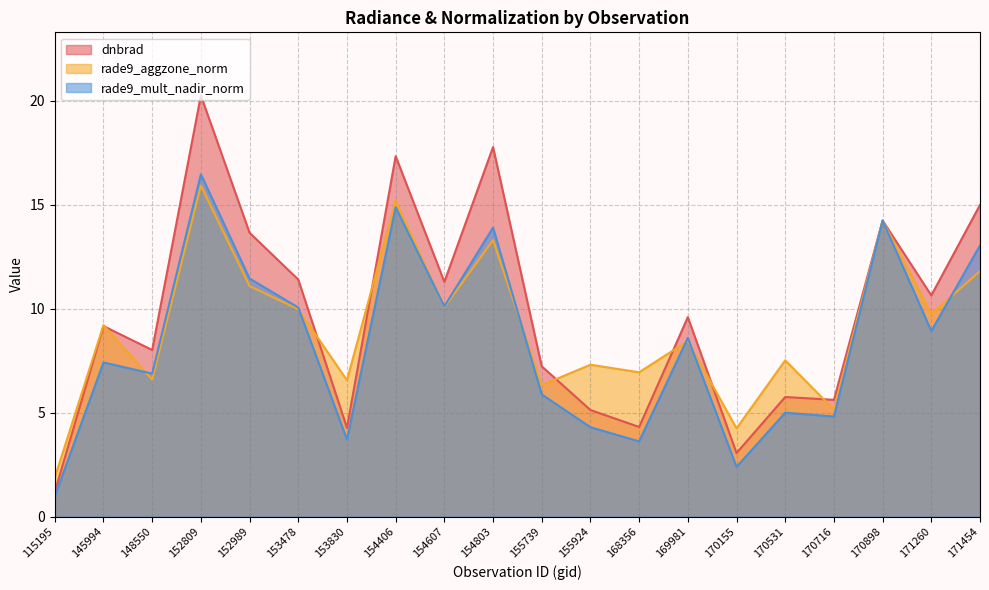

How many interior local valleys does the dnbrad series have?

7